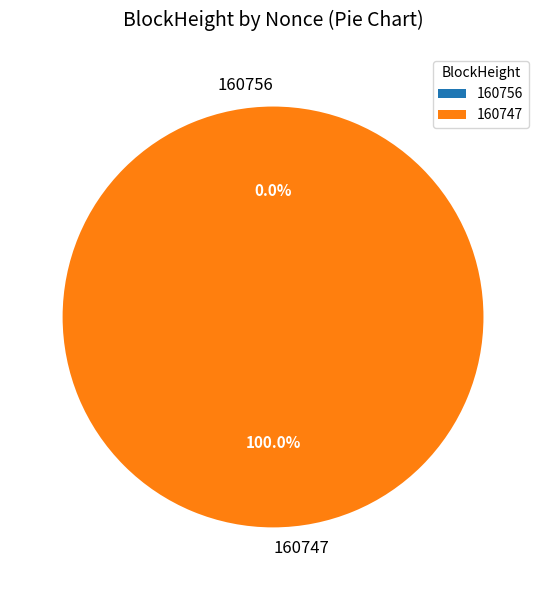

Which category has the biggest portion of the pie?

160747